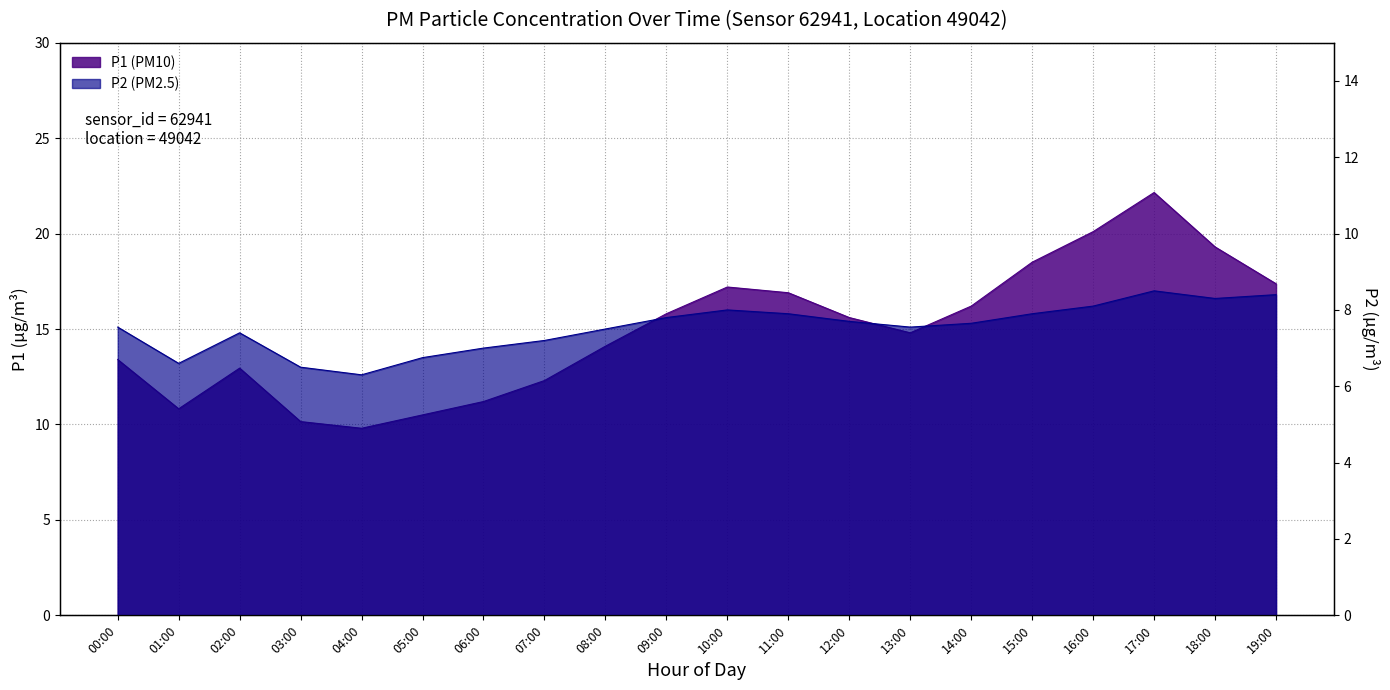

What position from the right is 12:00?

8